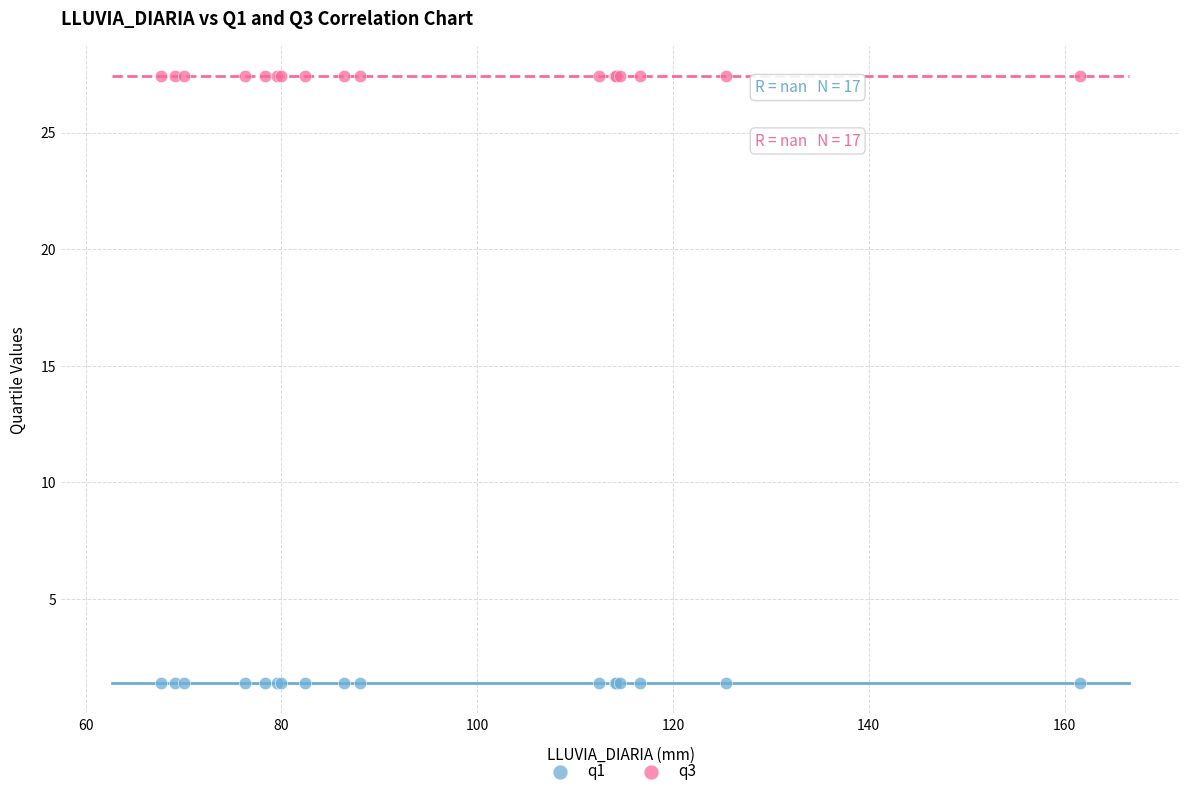

Which series contains the lowest Y value?

q1